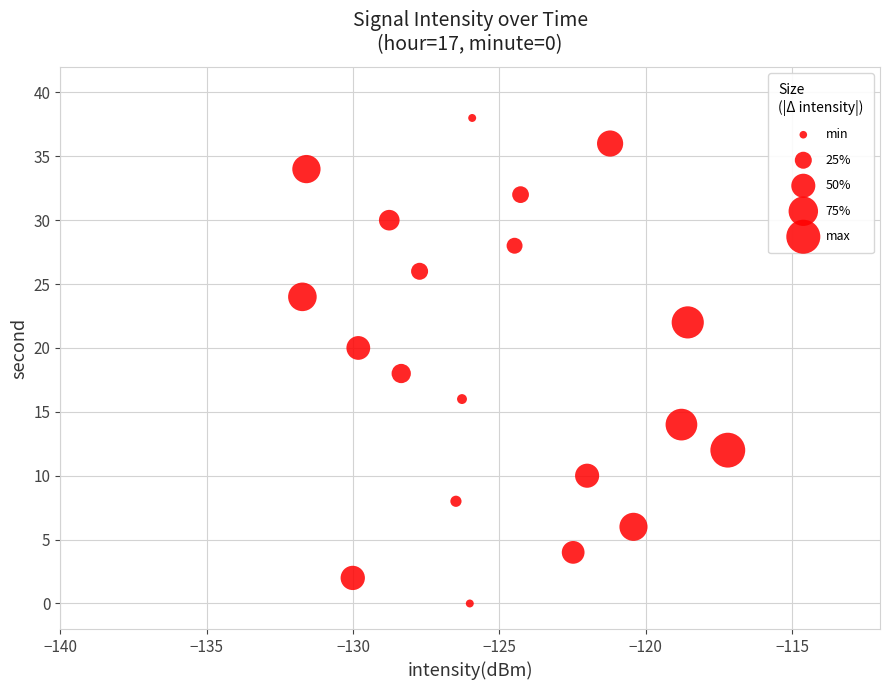

What is the range of Y values (max minus min)?

38